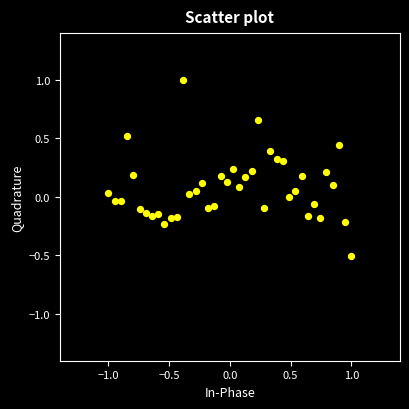

What is the range of Y values (max minus min)?

1.5